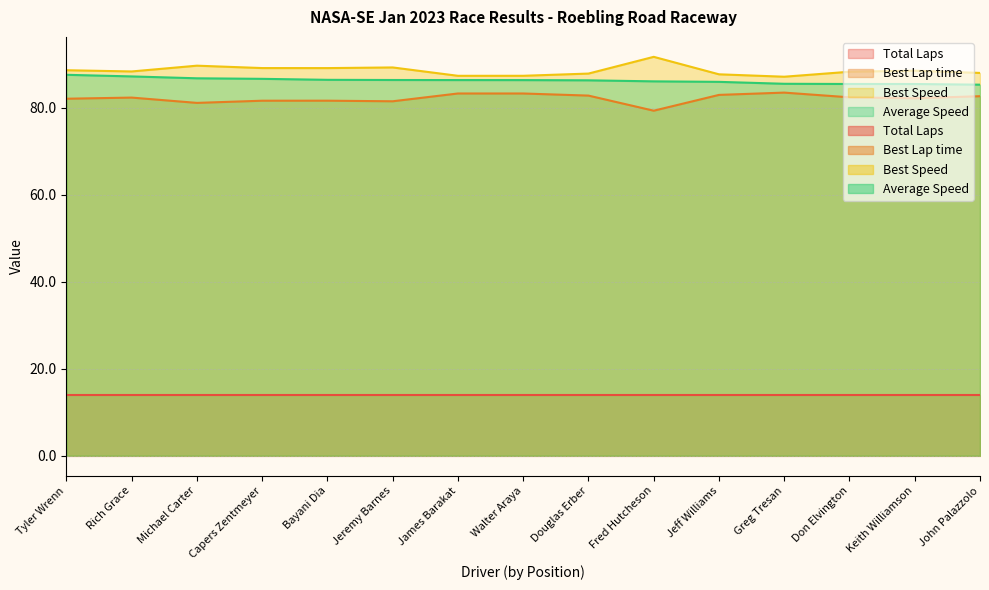

In Best Lap time, how many points are lower than both neighbors (excluding endpoints)?

4